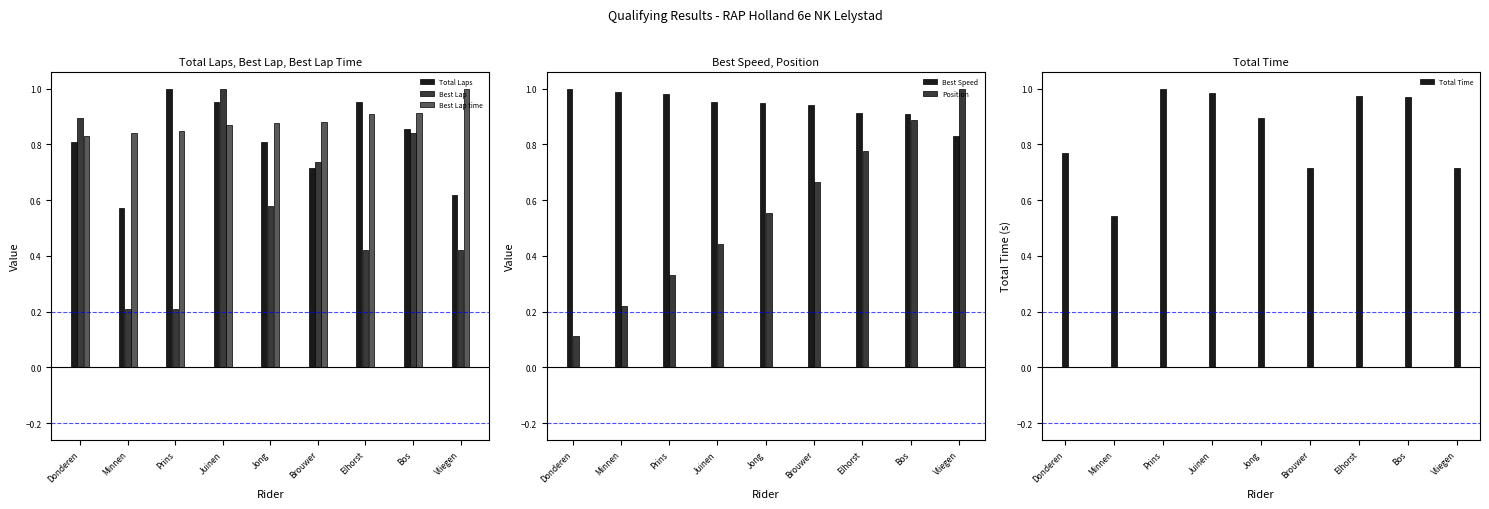

Rank the series by their maximum value, from highest to lowest.

Total Laps, Best Lap, Best Lap time, Best Speed, Position, Total Time